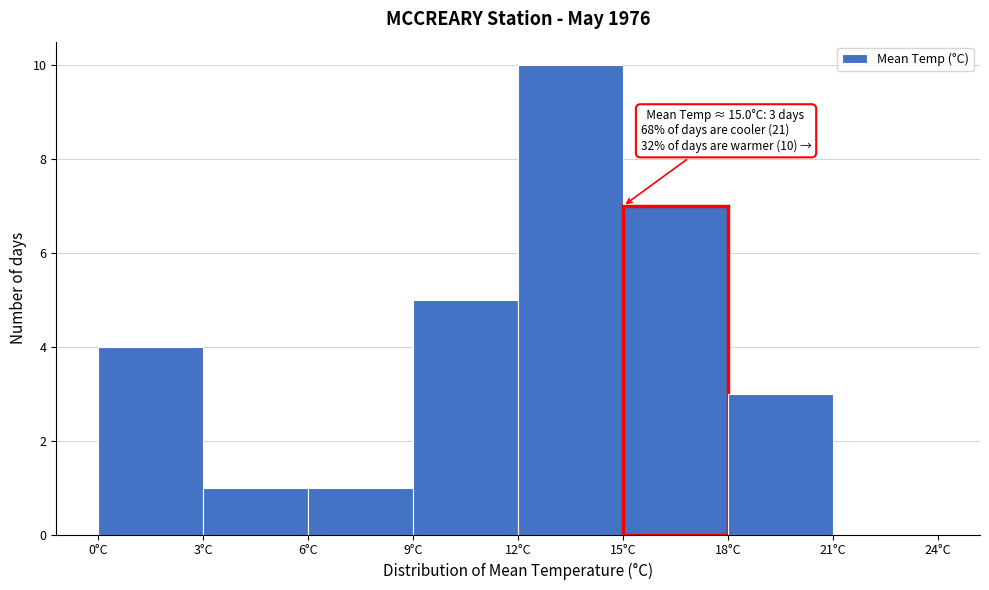

Which range on the x-axis has the tallest bar?

12 to 15